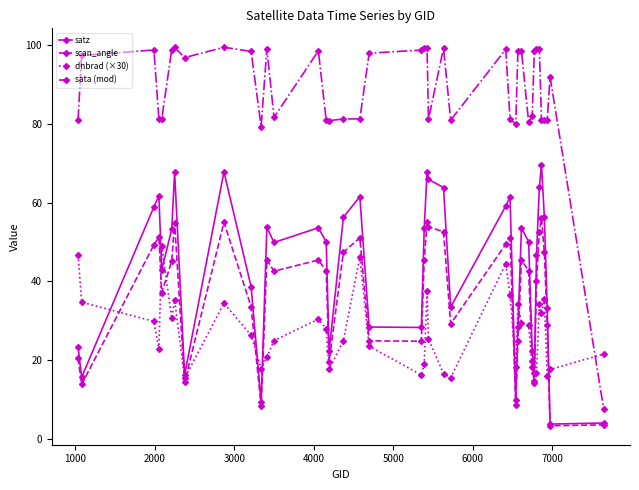

Which series has the widest spread of values?

sata (mod)